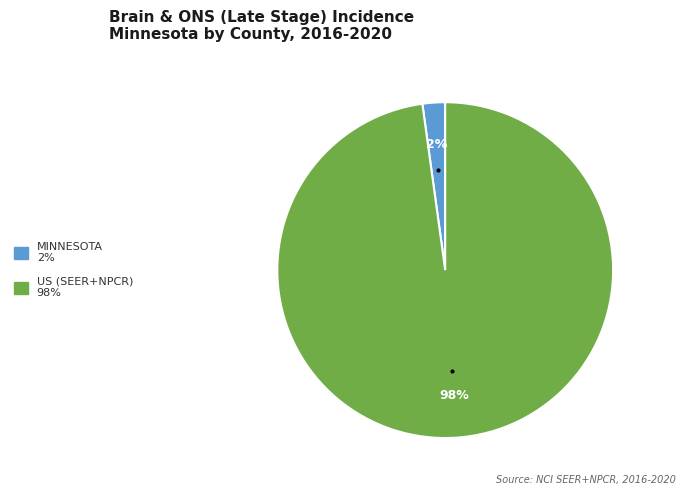

Is there a majority slice in this chart?

Yes